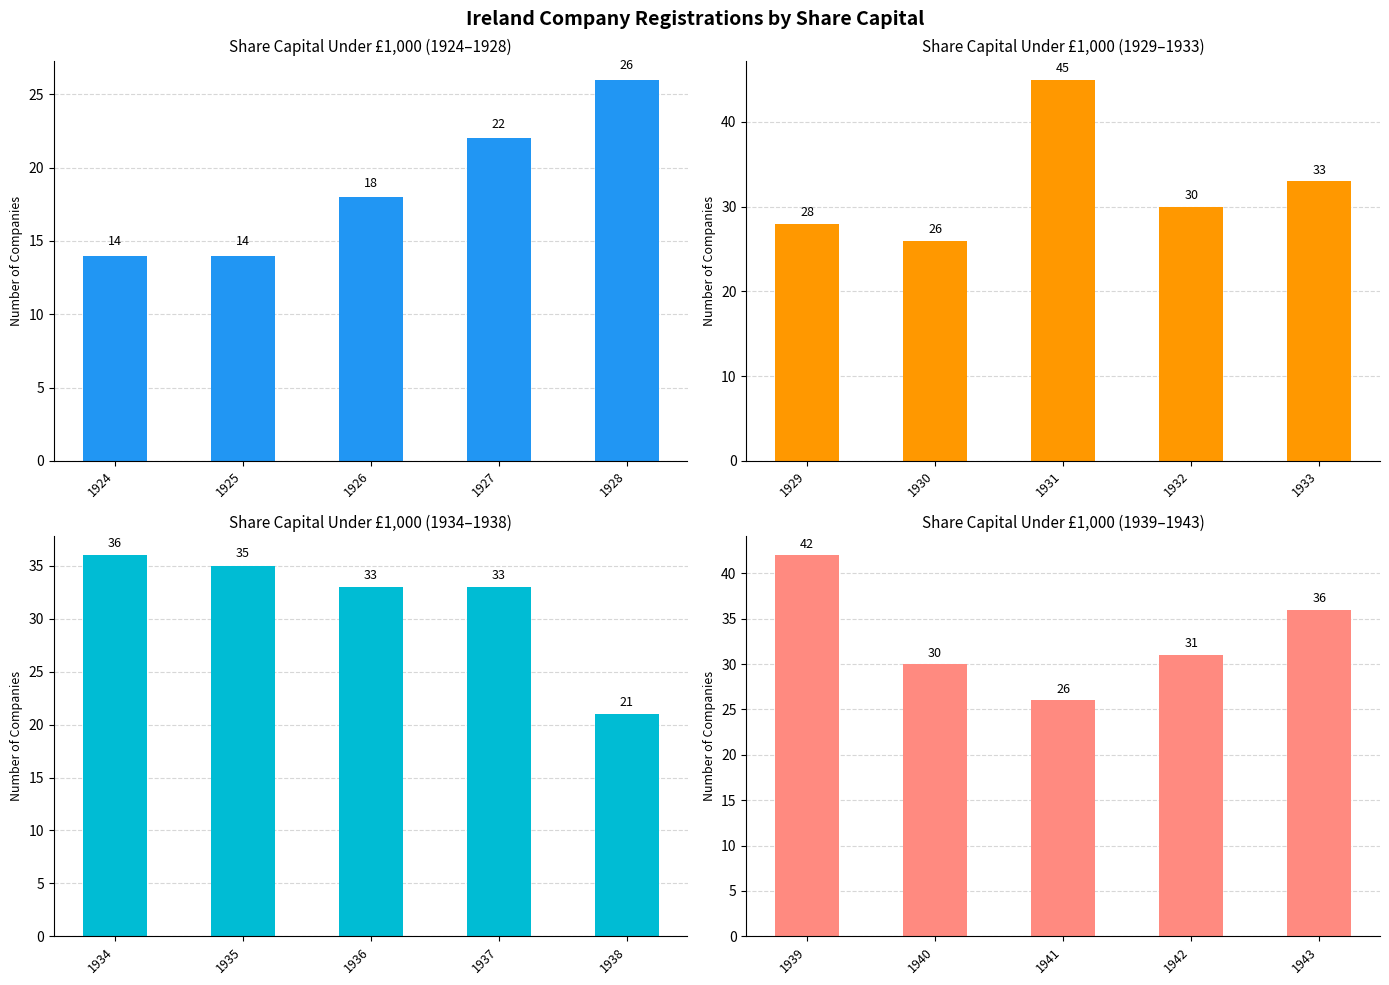

The value of Share capital under 1,000 (1924–1928) at 1928 is 26. True or false?

True